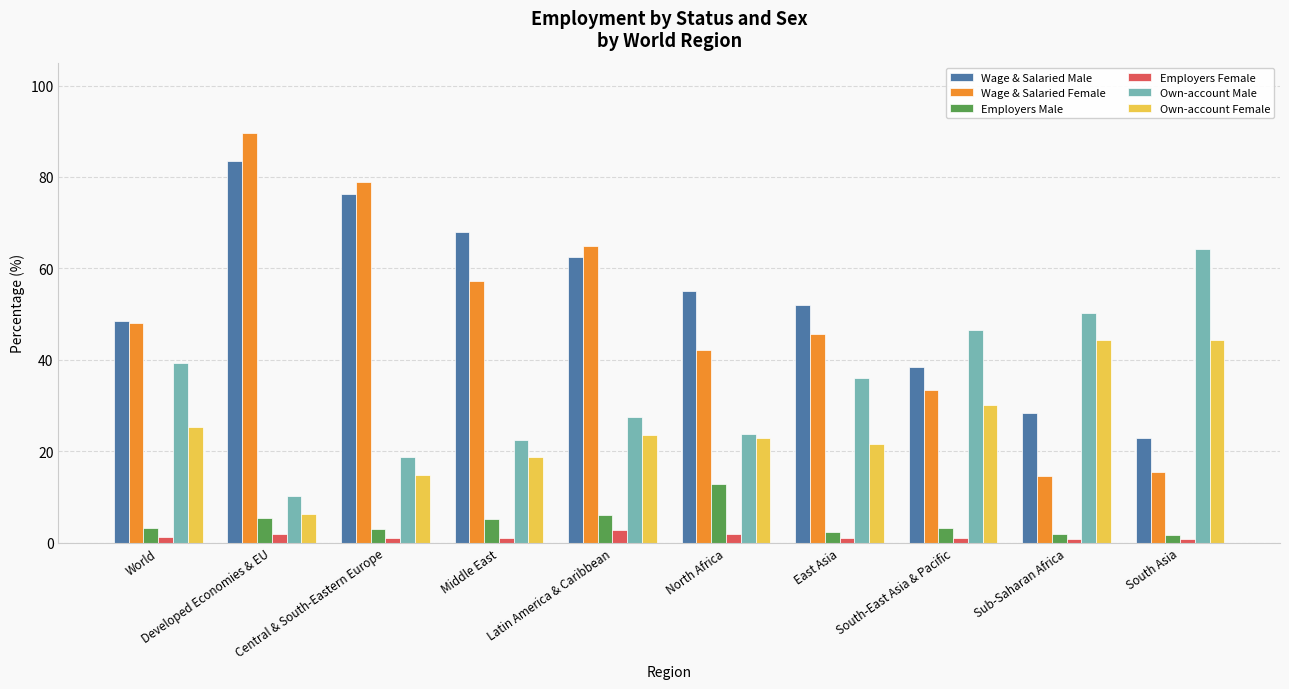

Which category has the highest value across all series?

Developed Economies & EU